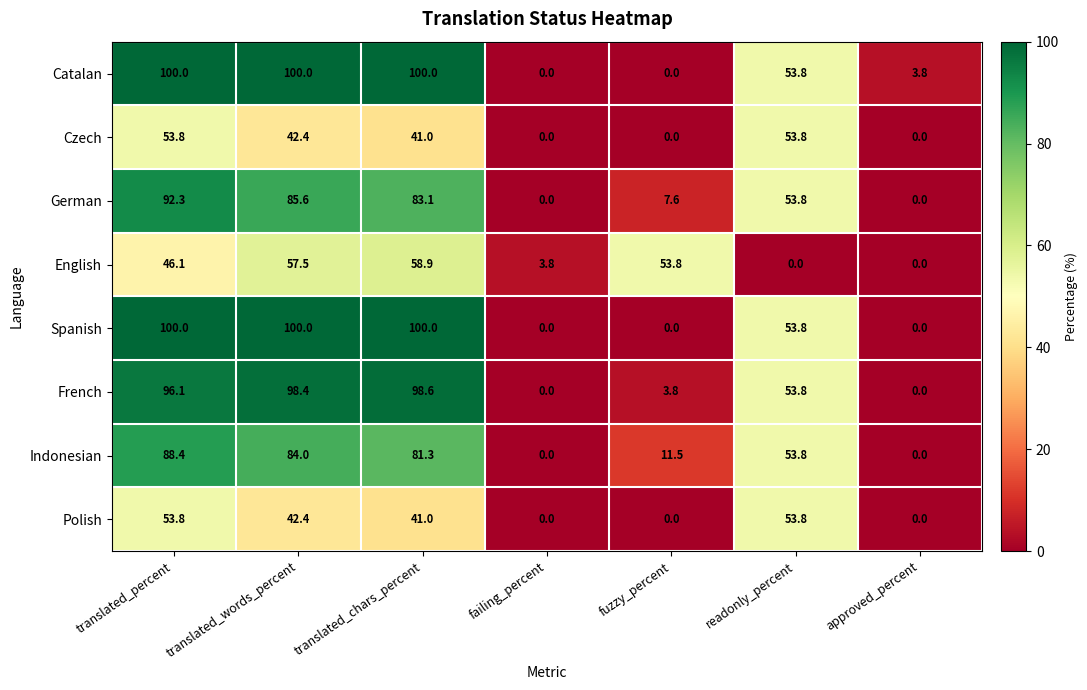

The value of Polish at translated_chars_percent is 41.0. True or false?

True